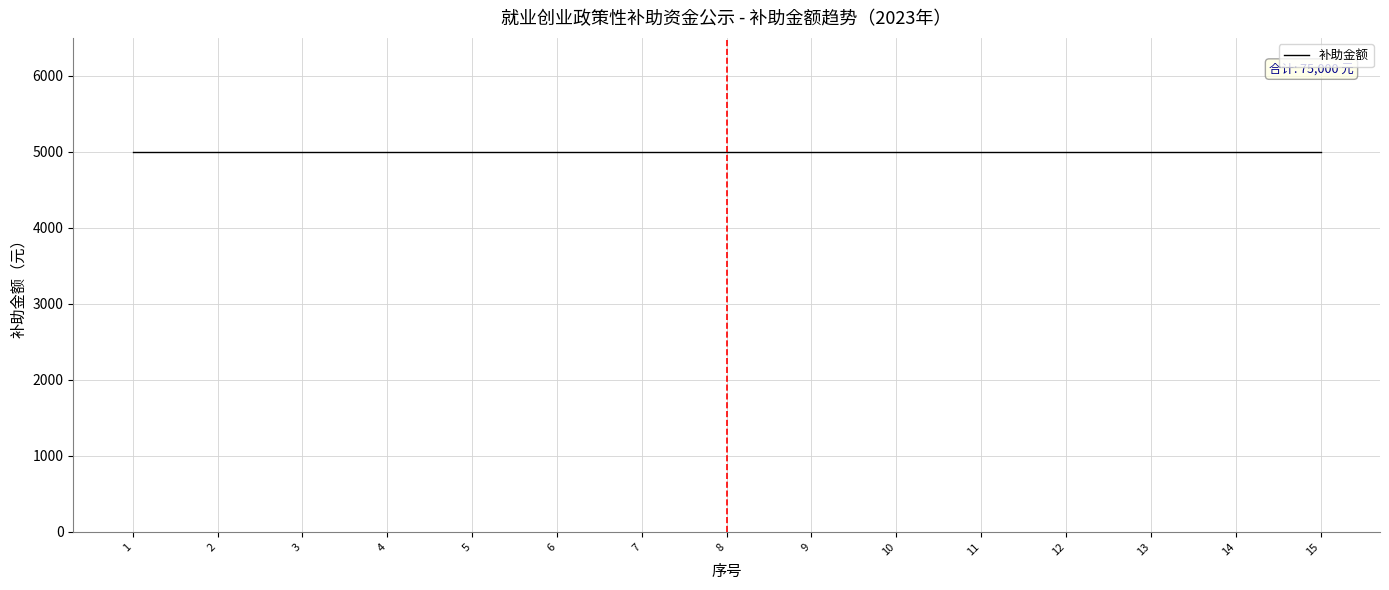

Which series has the largest total across all categories?

补助金额